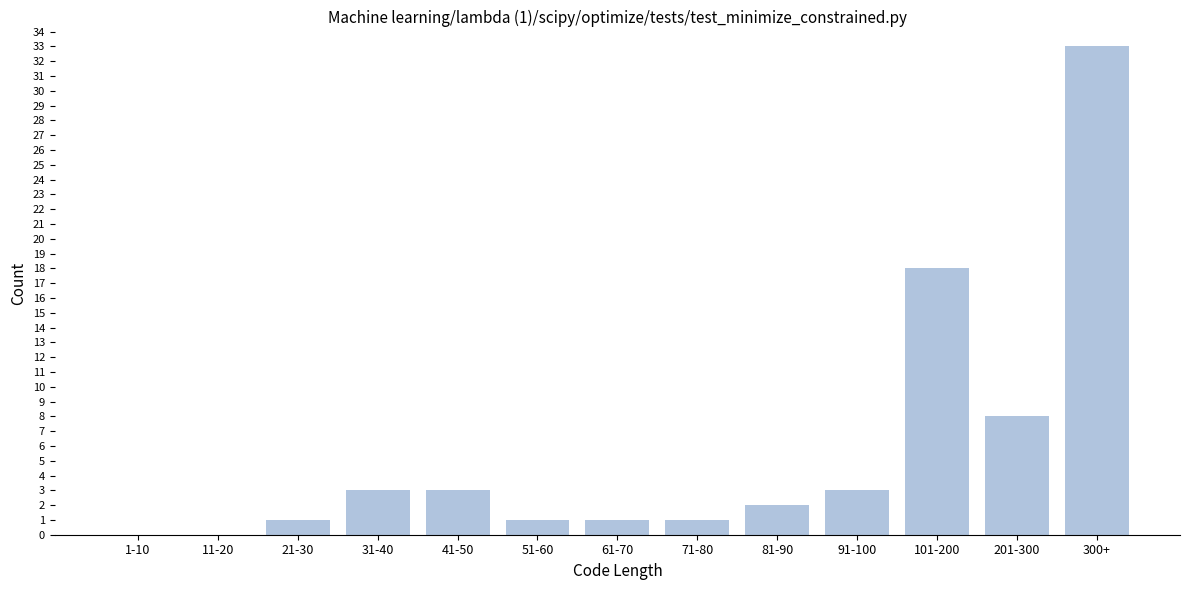

Reading left to right, extract all data points from this chart.

1-10=0	11-20=0	21-30=1	31-40=3	41-50=3	51-60=1	61-70=1	71-80=1	81-90=2	91-100=3	101-200=18	201-300=8	300+=33